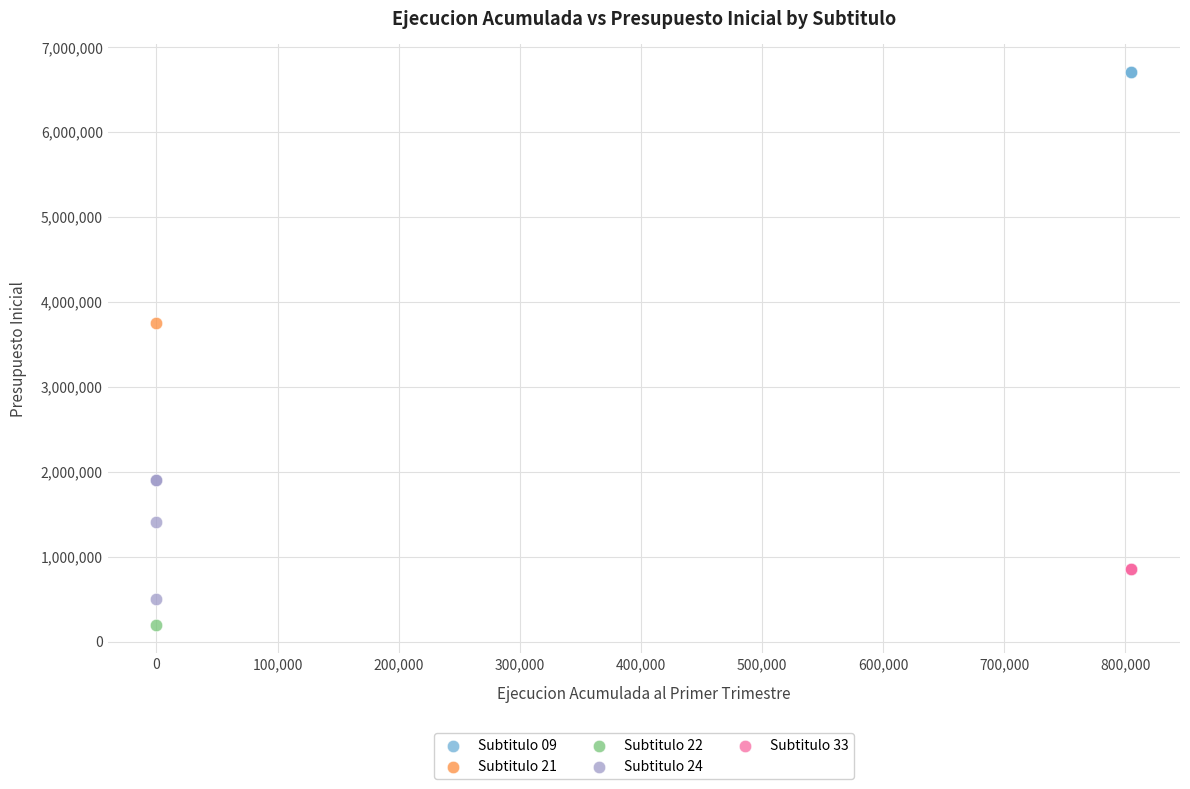

Which series reaches the minimum Y coordinate?

Subtitulo 22